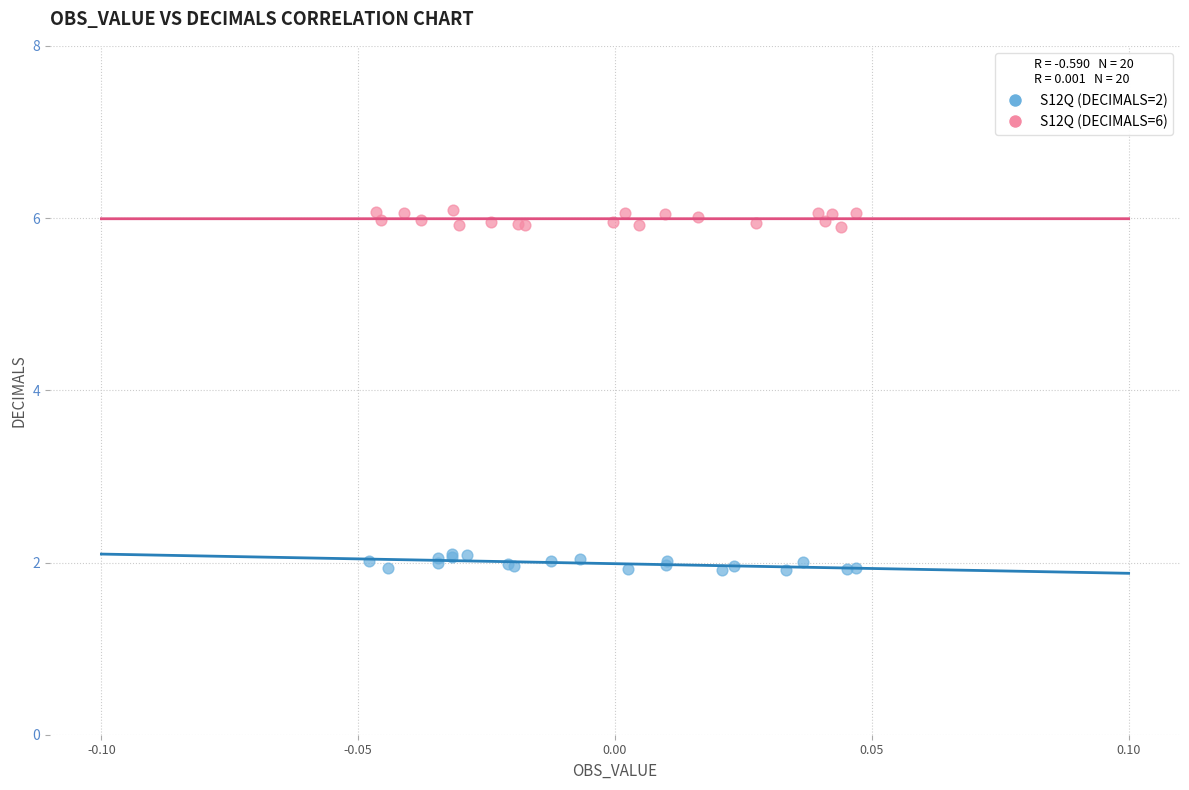

Which series reaches the minimum Y coordinate?

S12Q (DECIMALS=2)